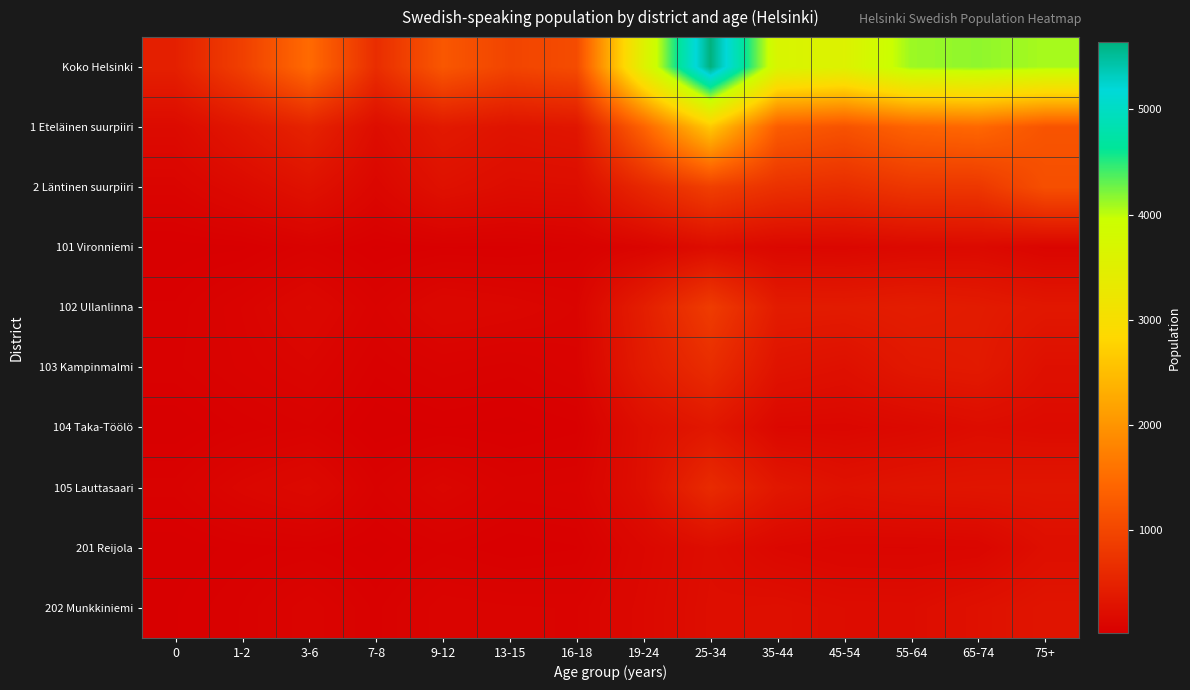

What is the spread (max minus min) of values at 45-54?

3473